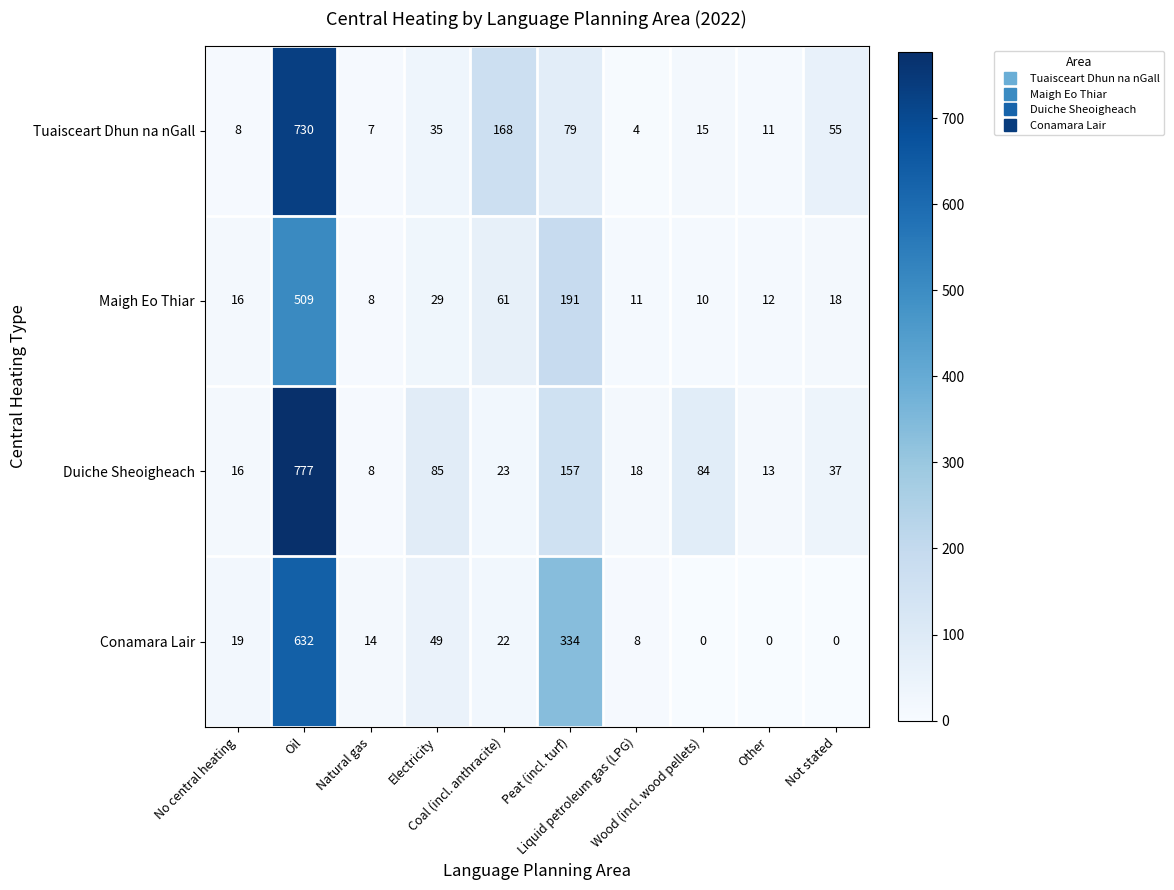

At Liquid petroleum gas (LPG), list the series in order from smallest to largest.

Tuaisceart Dhun na nGall, Conamara Lair, Maigh Eo Thiar, Duiche Sheoigheach